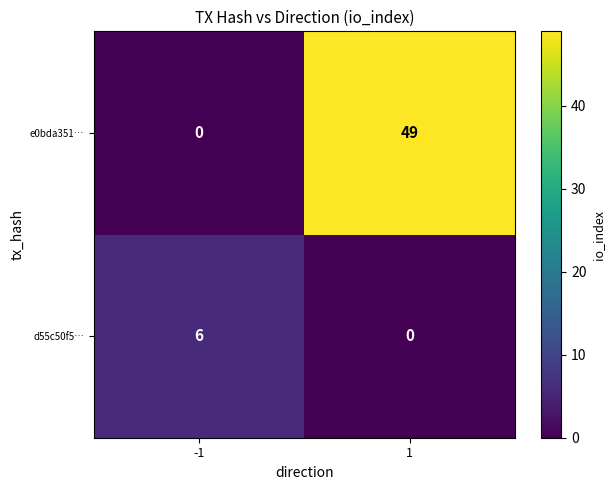

What is the sum of the d55c50f5… values at -1 and 1?

6